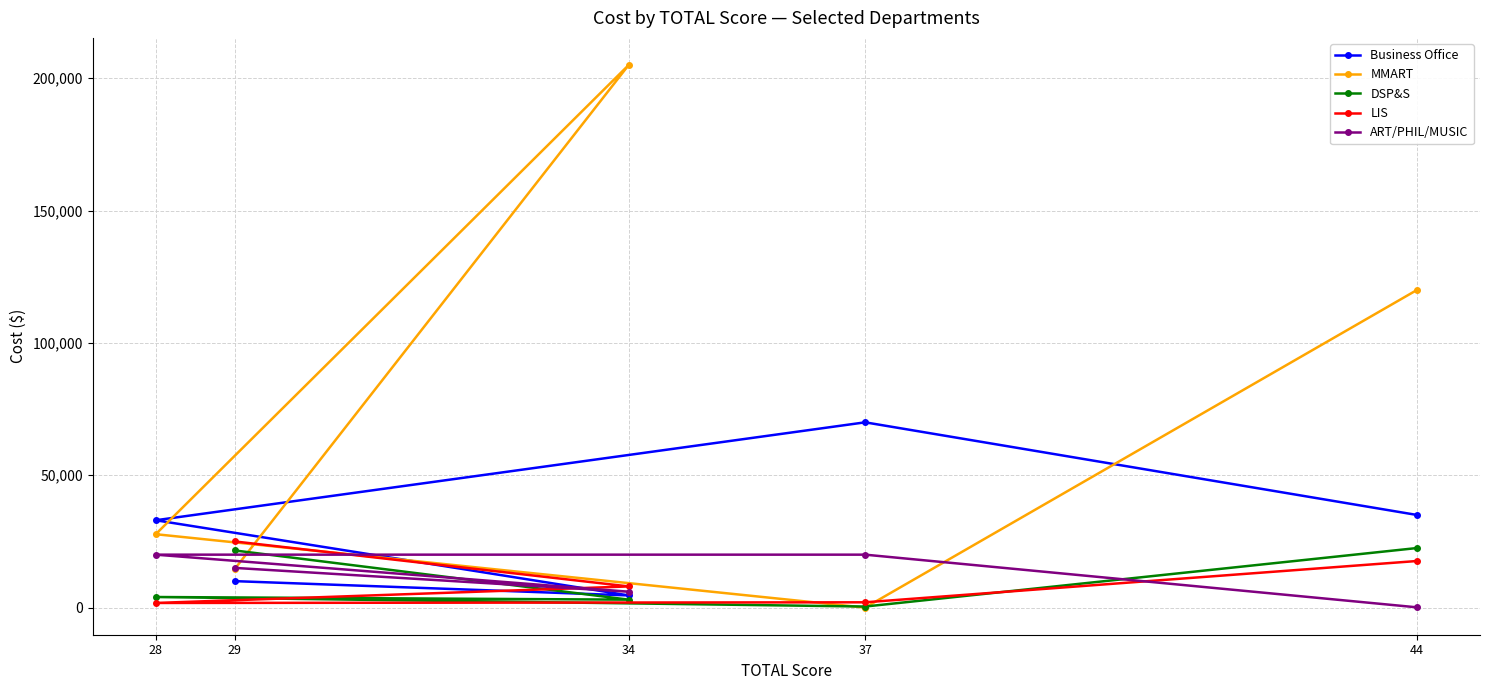

What is the difference between the highest and lowest values at 28?

31250